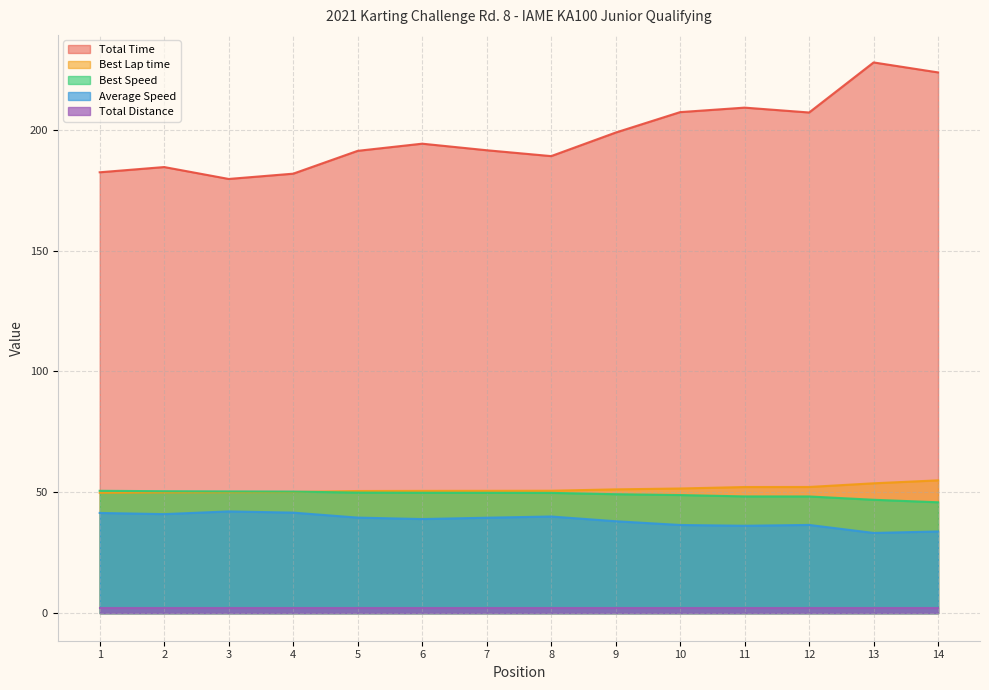

What is the value of the Average Speed point at the 4th from the left?

41.6